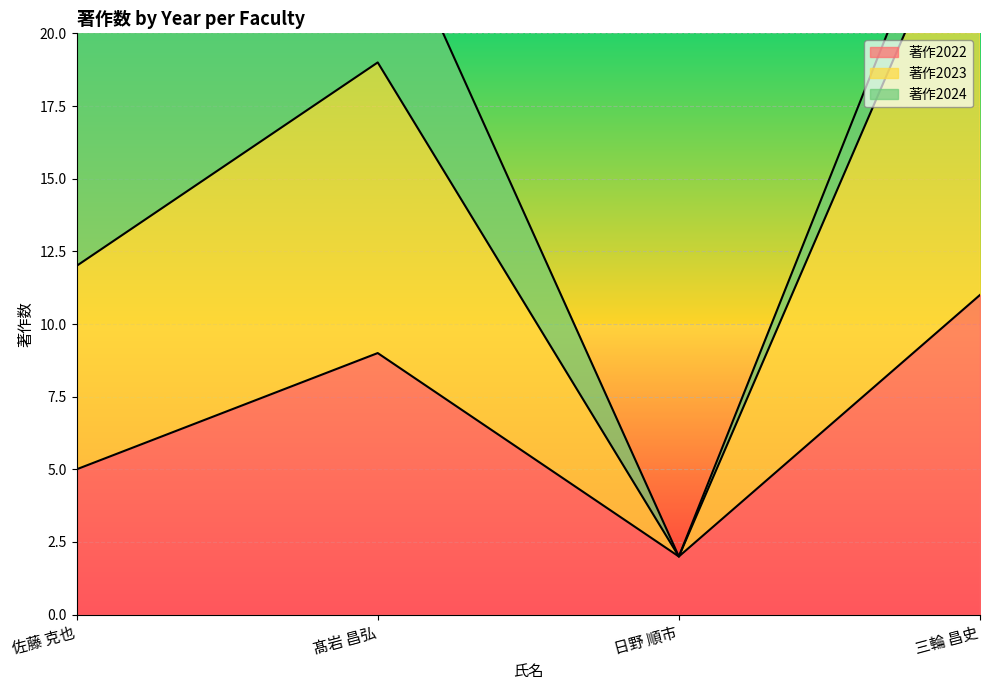

True or false: 著作2022 has a value of 4 at 髙岩 昌弘.

False